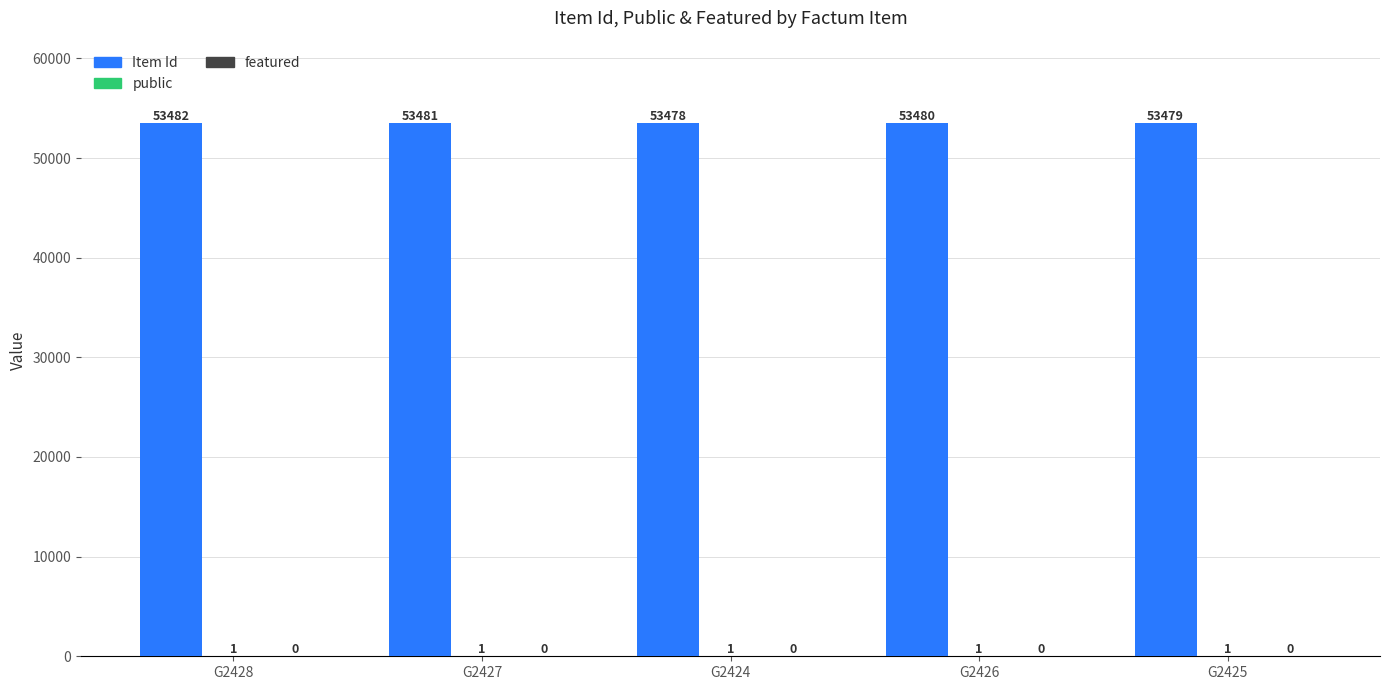

What is the sum of all Item Id values?

267400